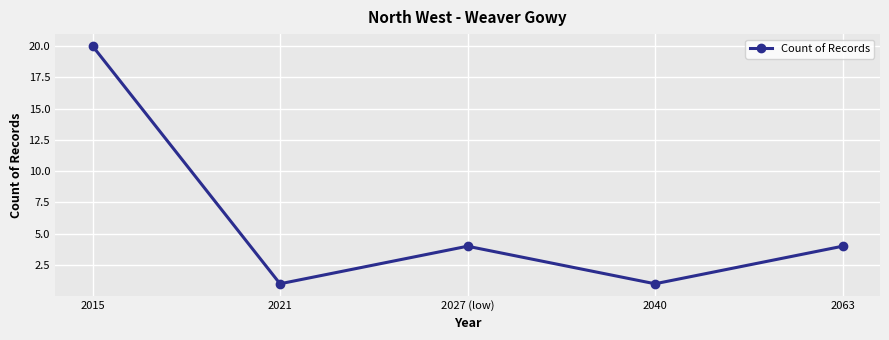

The chart shows a value of 10 at 2015. True or false?

False